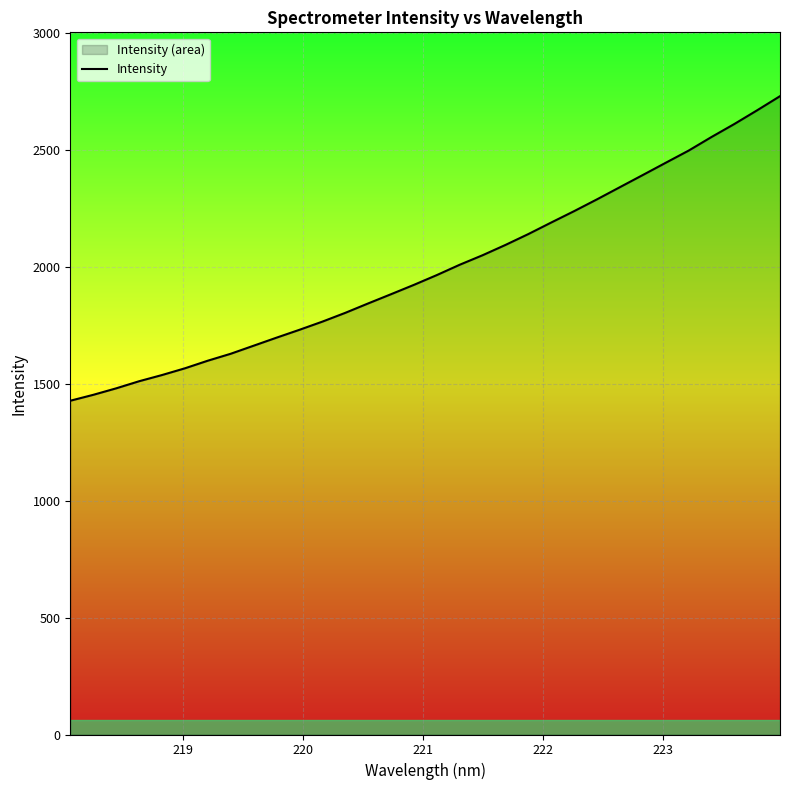

True or false: there are more than 2 points higher than both neighbors.

False